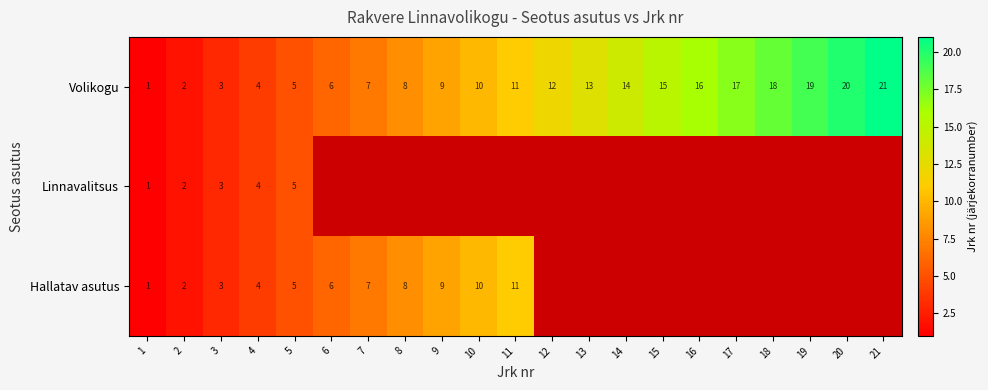

Which category has the lowest value across all series?

1